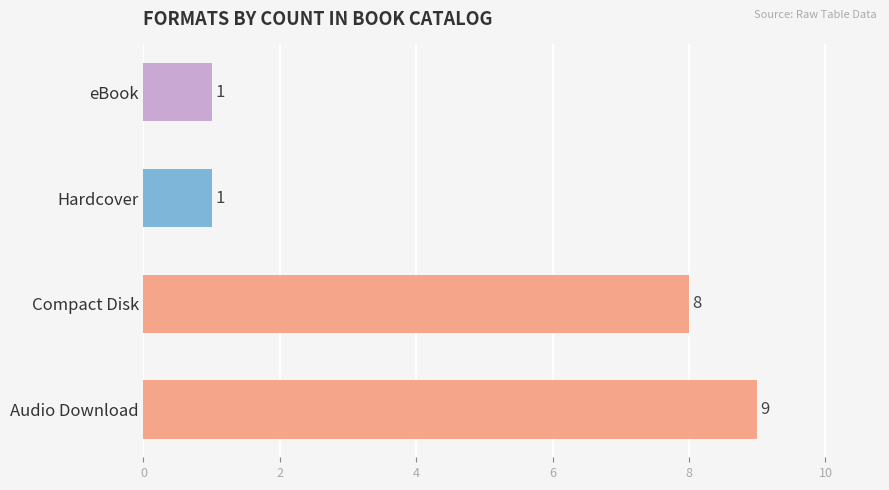

Reading bottom to top, extract all data points from this chart.

Audio Download=9	Compact Disk=8	Hardcover=1	eBook=1